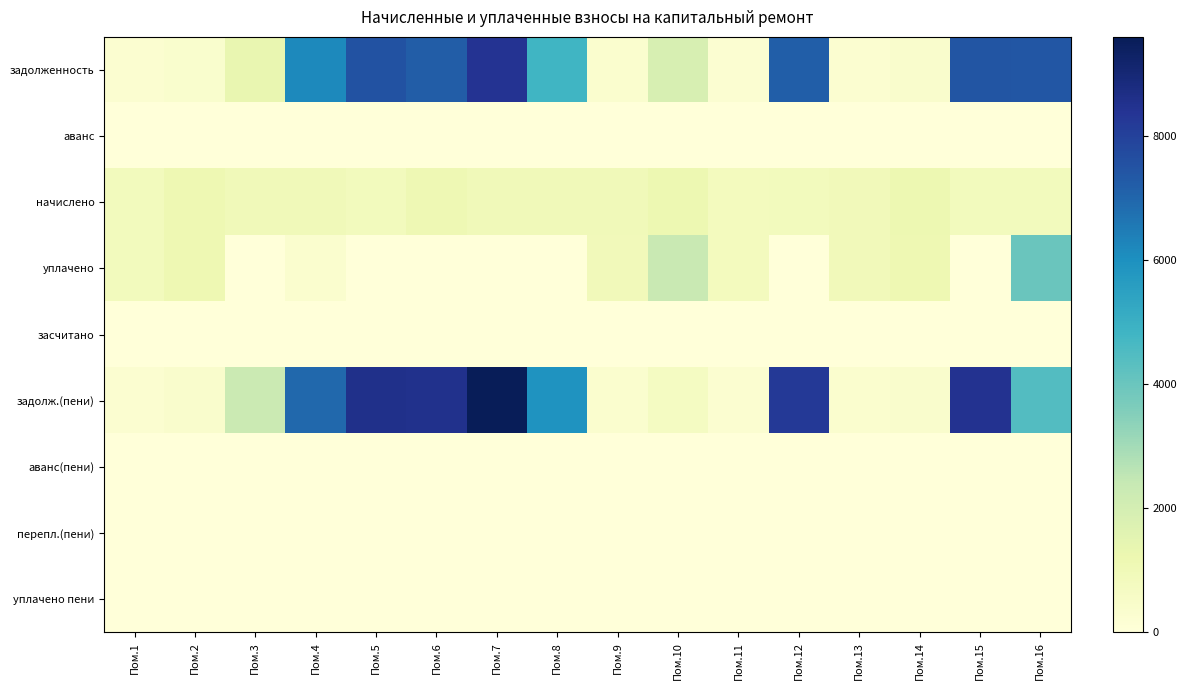

At how many categories does at least one series exceed 5050?

8